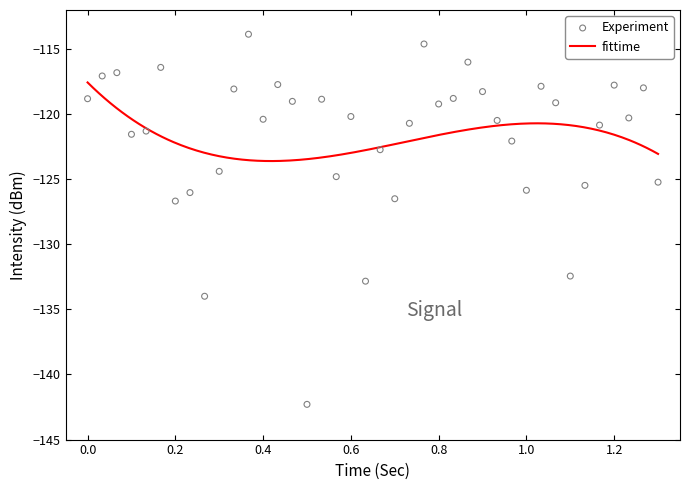

What is the minimum value for fittime?

-123.6